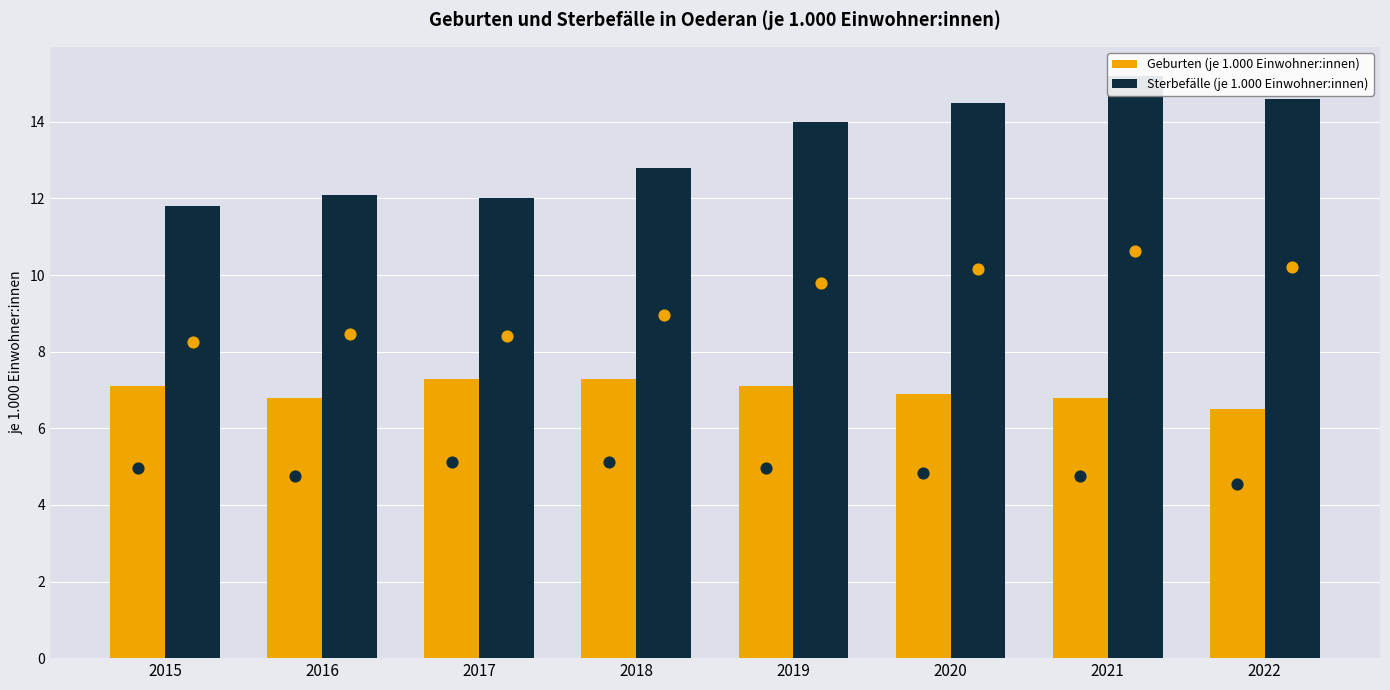

At which category is the sum across all series the highest?

2021